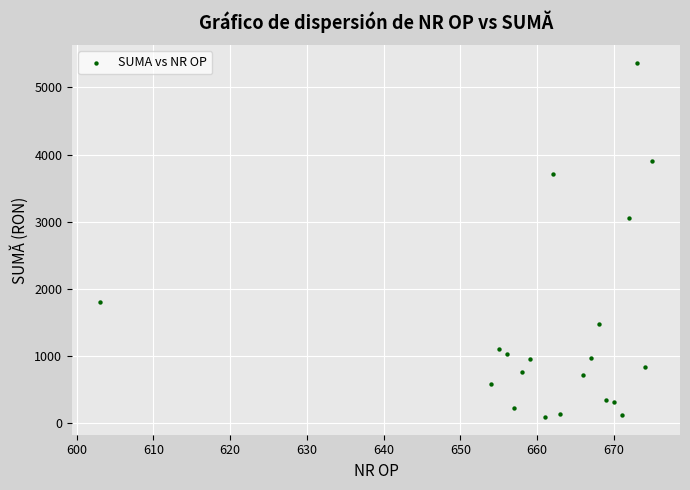

What is the range of Y values (max minus min)?

5284.1